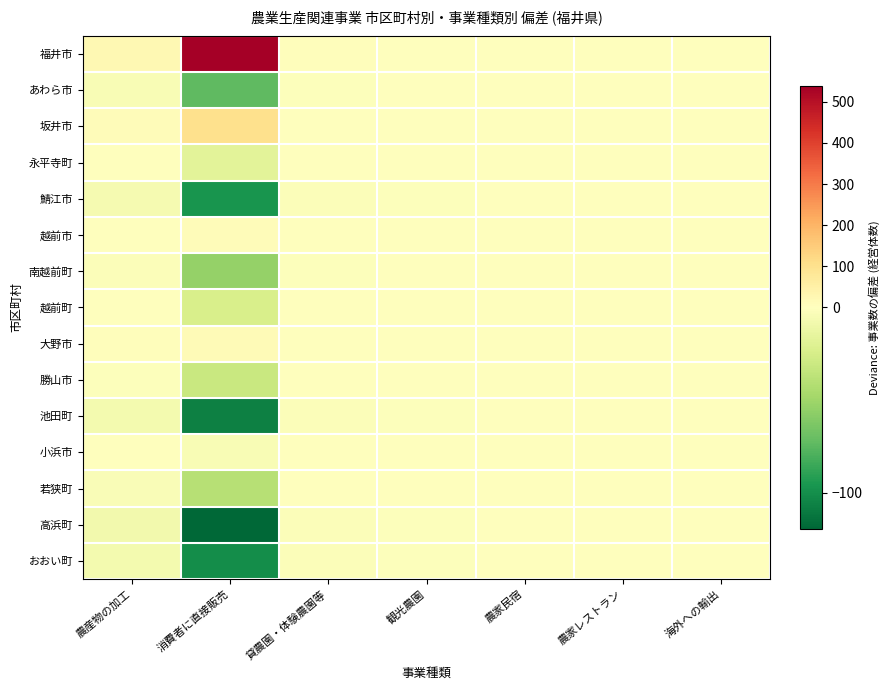

Between 貸農園・体験農園等 and 農家民宿, which is larger?

貸農園・体験農園等